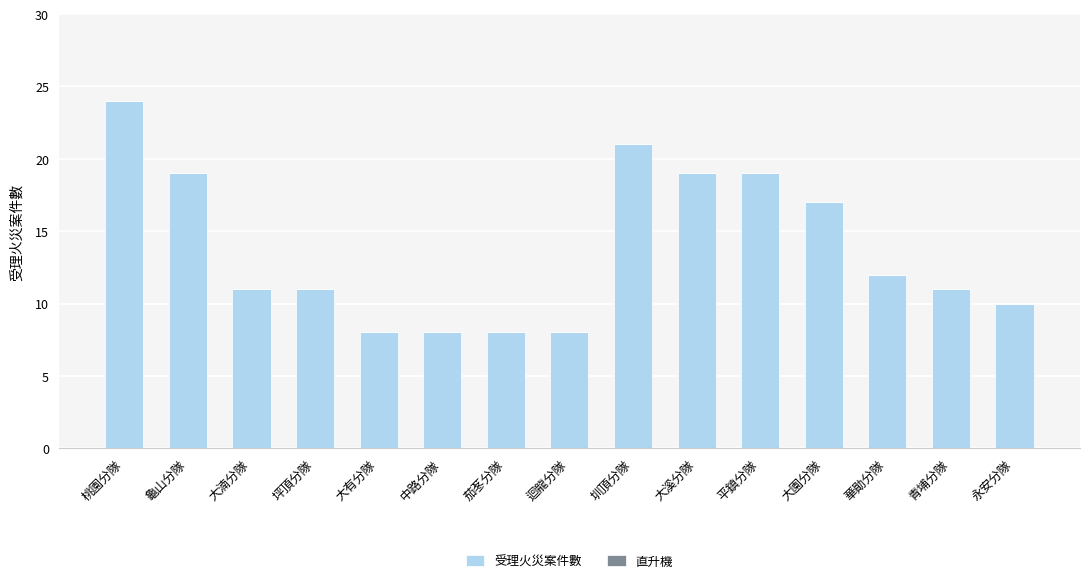

At which label is the value closest to 16?

大園分隊